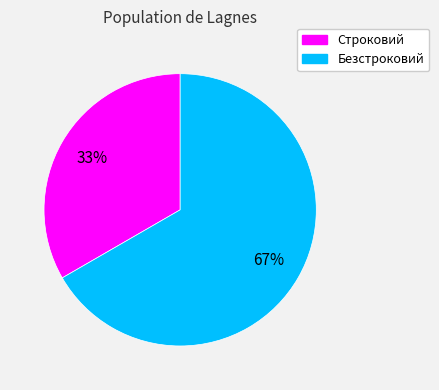

Does Безстроковий represent more than half of the total?

Yes